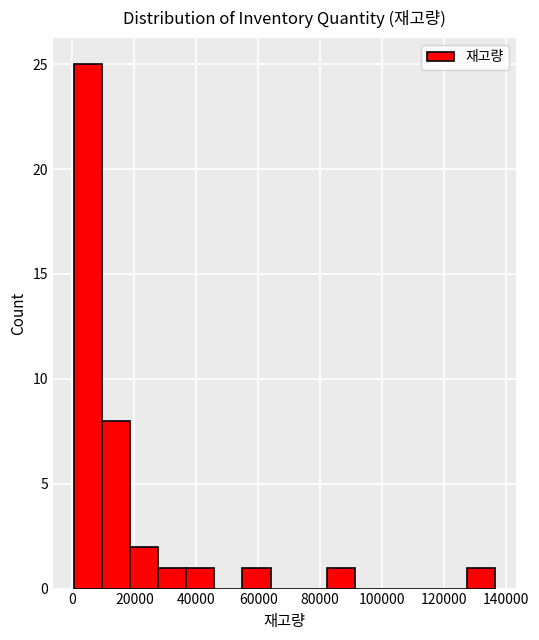

Reading left to right, list every bar in this chart as the range it spans on the x-axis followed by its height. Neither the bar edges nor the heights are printed on the chart, so give them approximately, as read against the axes.

0 to 10000: 25
10000 to 18000: 8
18000 to 28000: 2
28000 to 36000: 1
36000 to 46000: 1
46000 to 54000: 0
54000 to 64000: 1
64000 to 74000: 0
74000 to 82000: 0
82000 to 92000: 1
92000 to 100000: 0
100000 to 110000: 0
110000 to 118000: 0
118000 to 128000: 0
128000 to 136000: 1